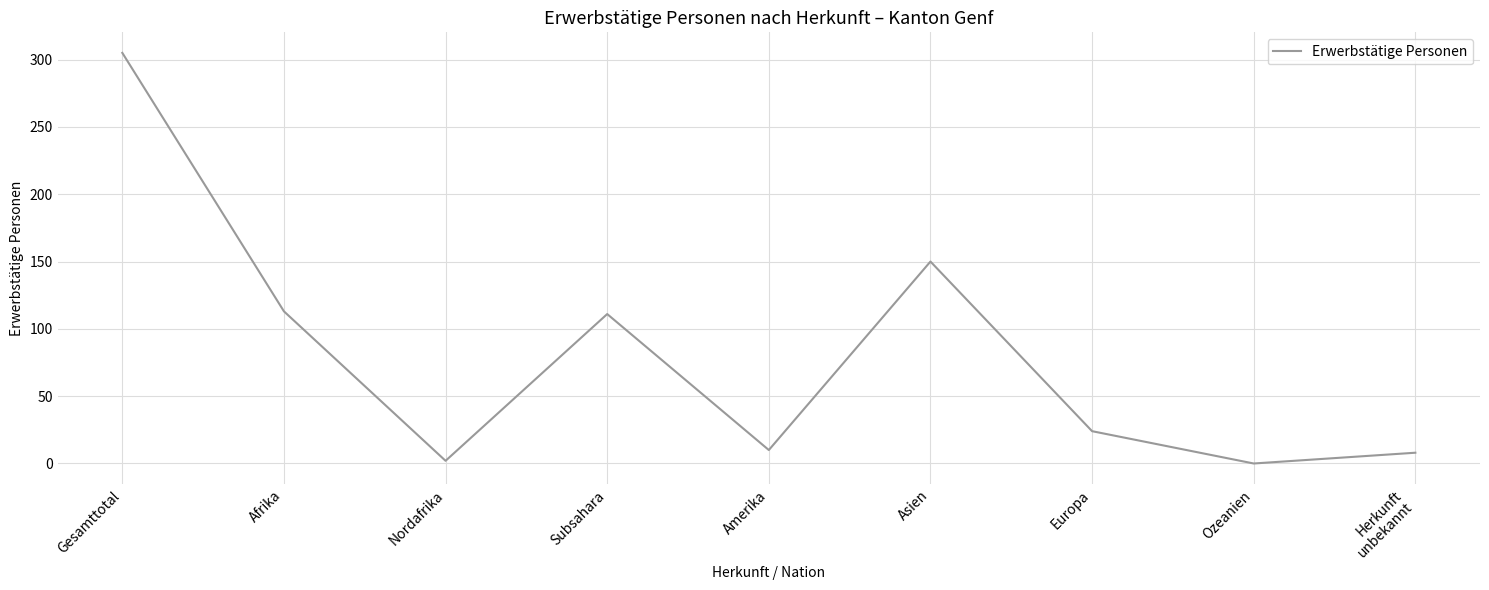

The chart shows a value of 113 at Afrika. True or false?

True